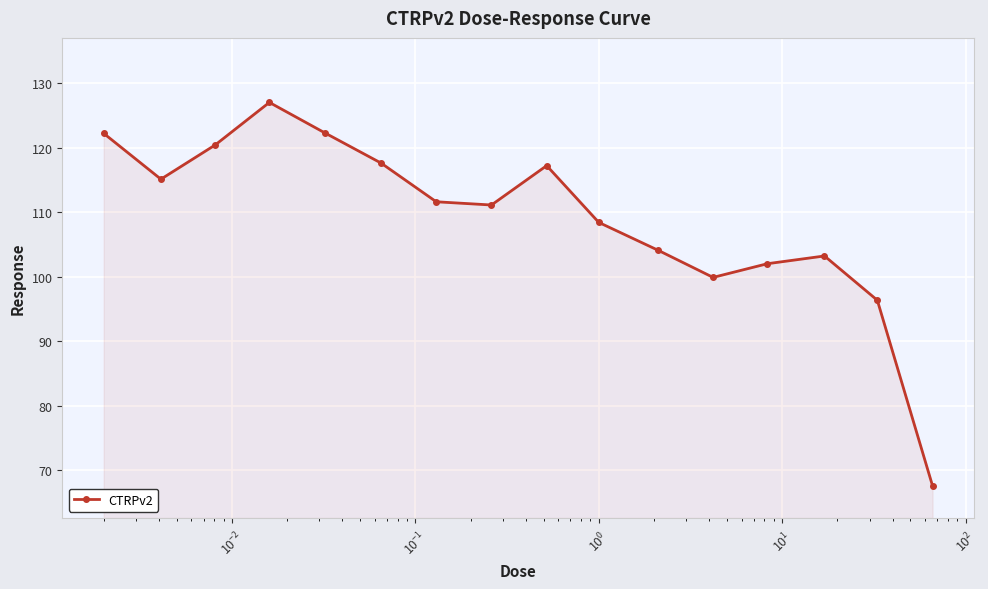

Does the chart have visible grid lines?

Yes